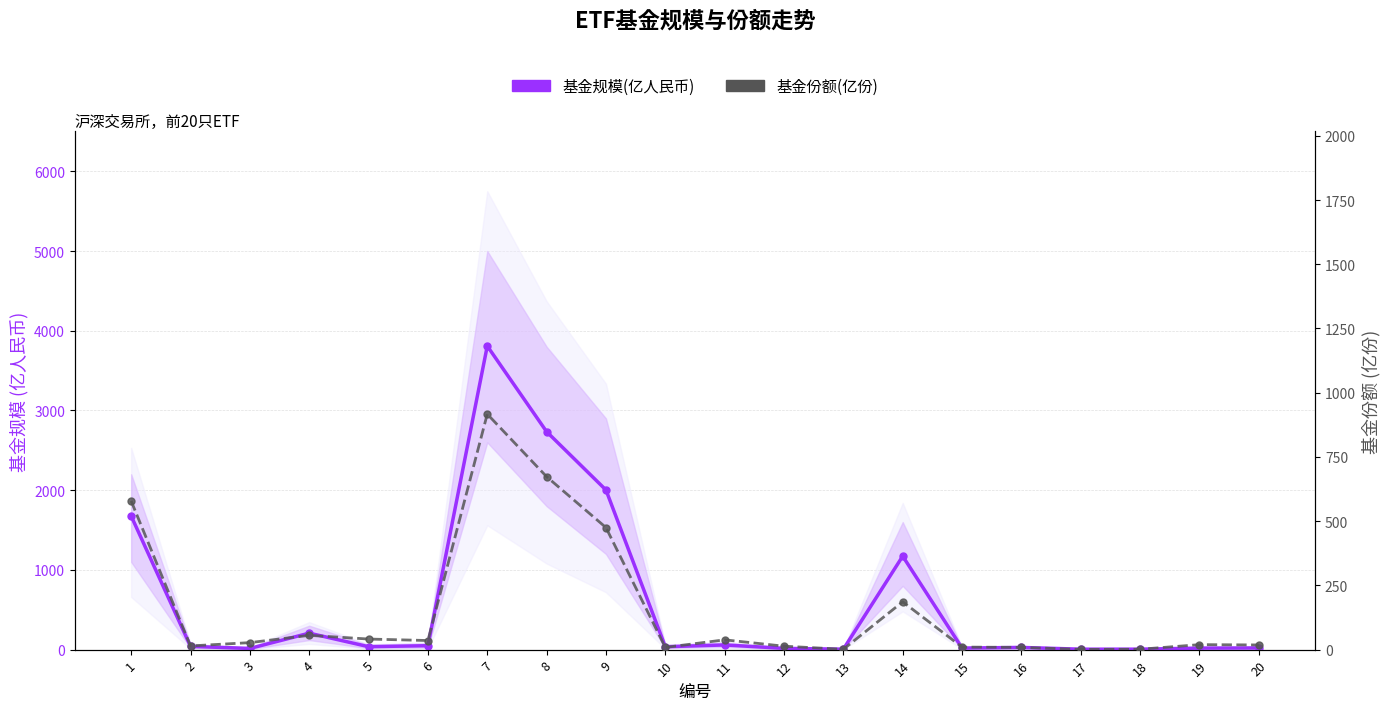

Between 16 and 5, which is larger?

5